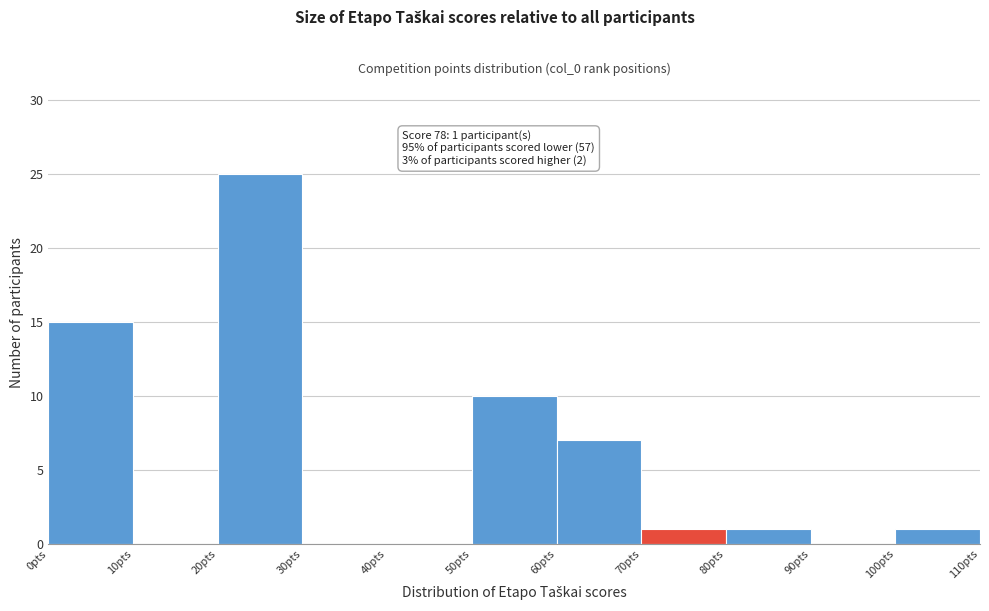

Over which range of the x-axis is the bar tallest?

20 to 30